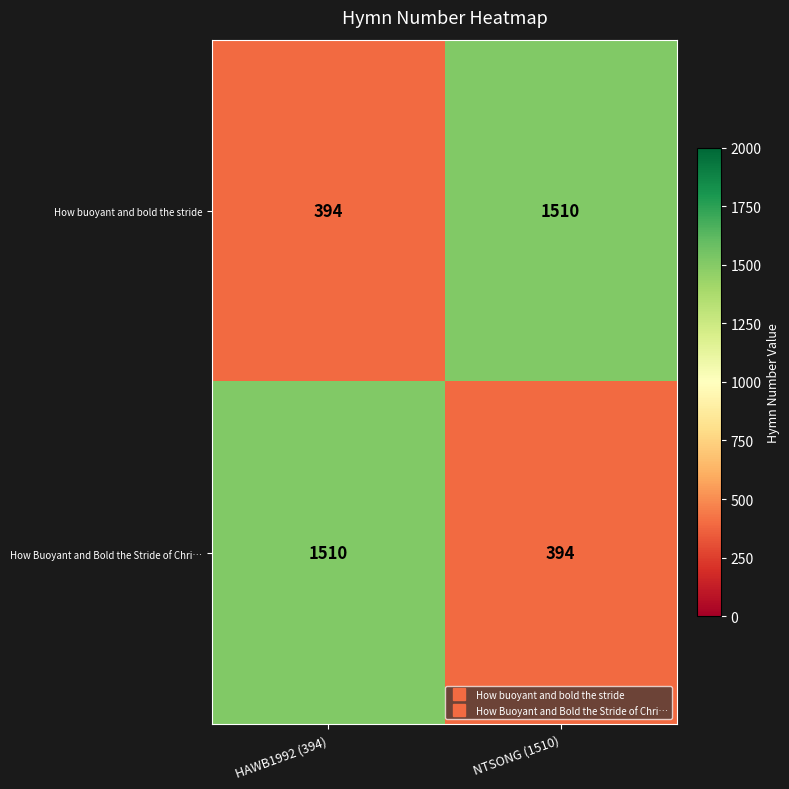

At how many categories does at least one series exceed 1456?

2